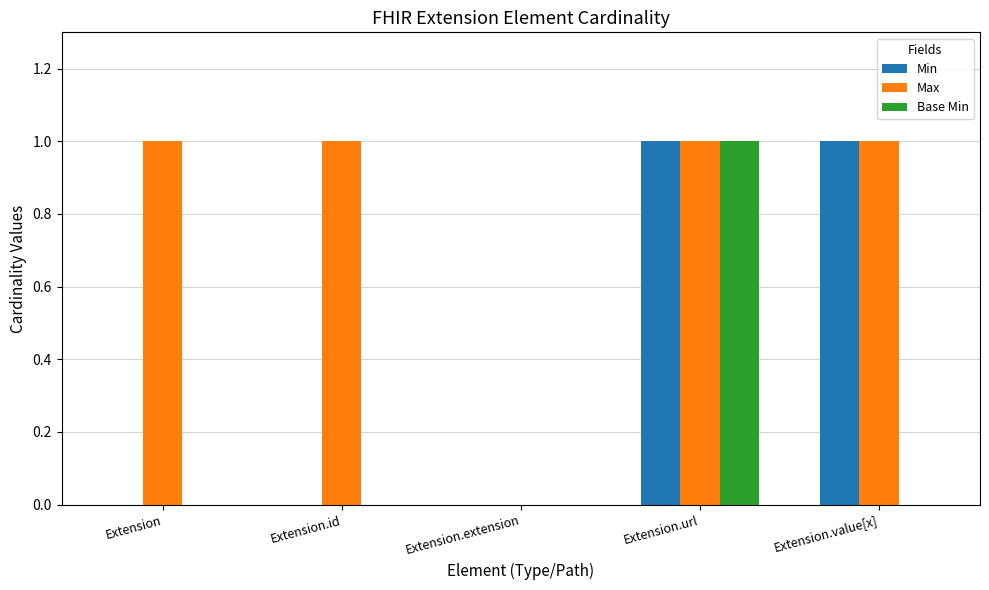

Which series changed the most between Extension.id and Extension.value[x]?

Min